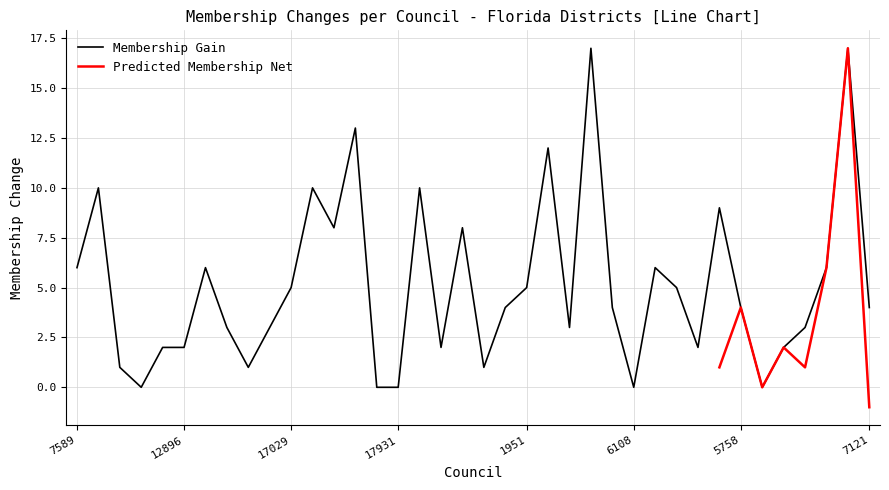

At which category does the chart reach its peak across all series?

12664